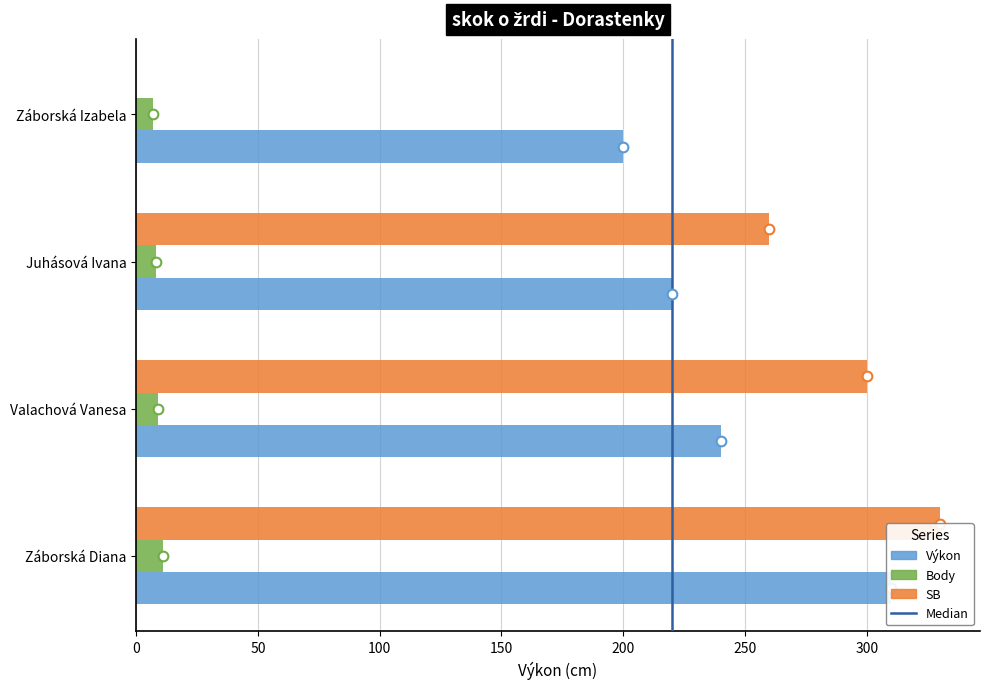

At which category is the sum across all series the highest?

Záborská Diana